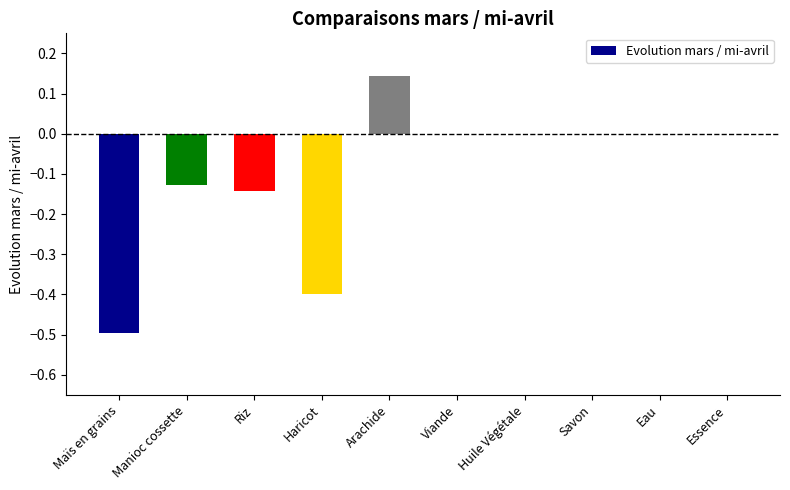

What is the sum of all values?

-1.0